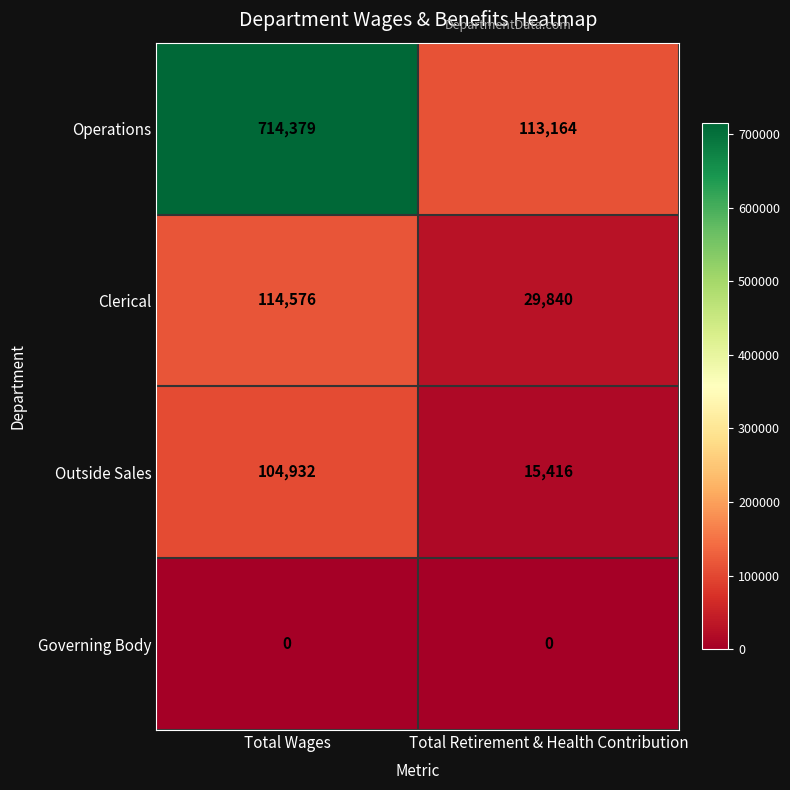

Reading left to right, list all the values displayed in this chart.

Operations: Total Wages=714379	Total Retirement & Health Contribution=113164
Clerical: Total Wages=114576	Total Retirement & Health Contribution=29840
Outside Sales: Total Wages=104932	Total Retirement & Health Contribution=15416
Governing Body: Total Wages=0	Total Retirement & Health Contribution=0